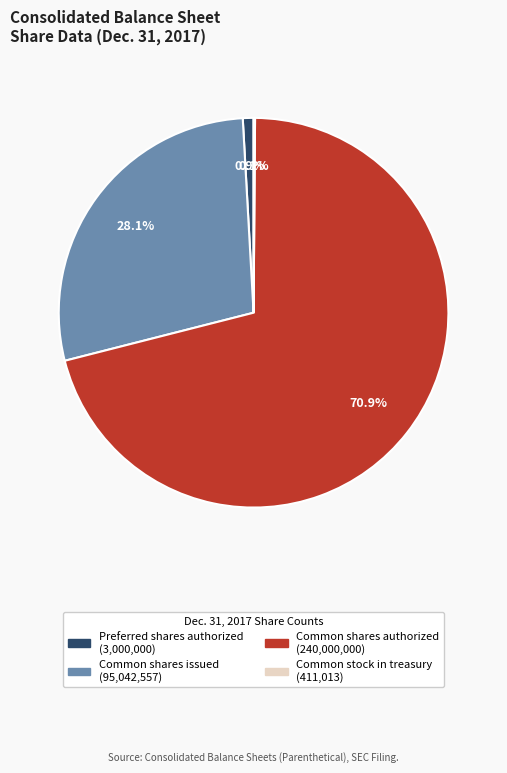

What is the largest slice in the pie chart?

Common shares authorized